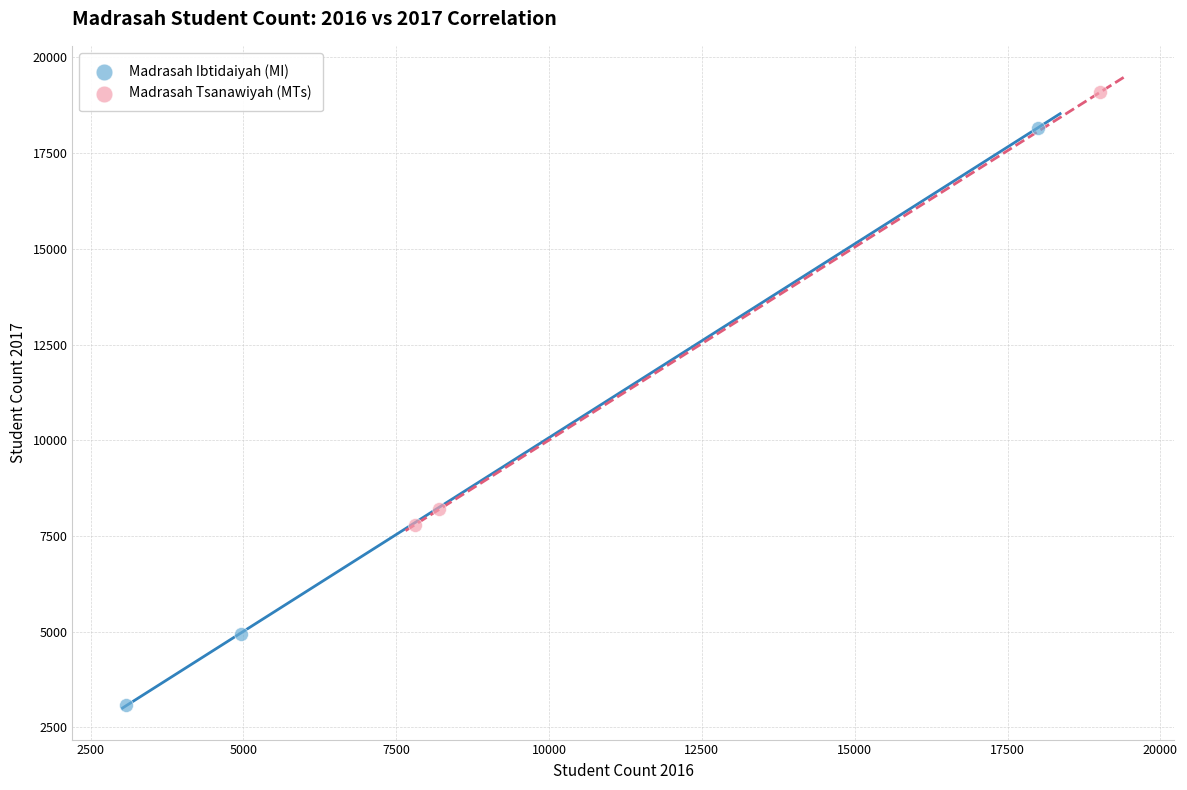

Which series reaches the maximum Y coordinate?

Madrasah Tsanawiyah (MTs)